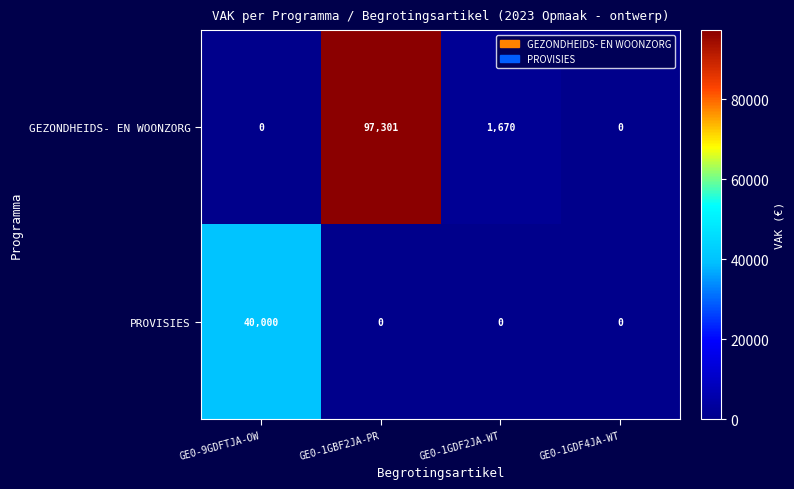

At which category does the chart reach its peak across all series?

GE0-1GBF2JA-PR